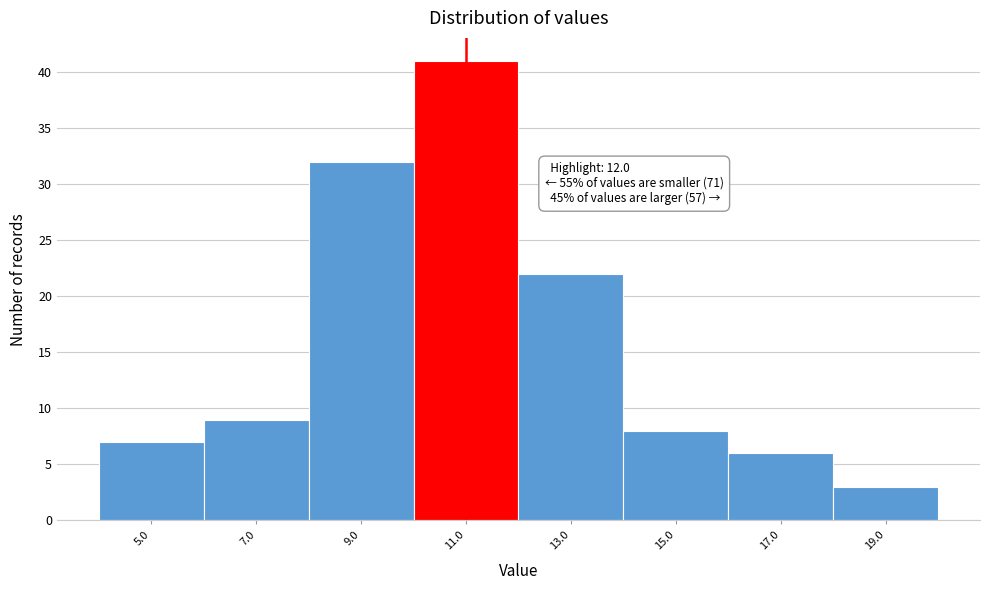

Reading right to left, what are all the values shown in this chart?

3	6	8	22	41	32	9	7